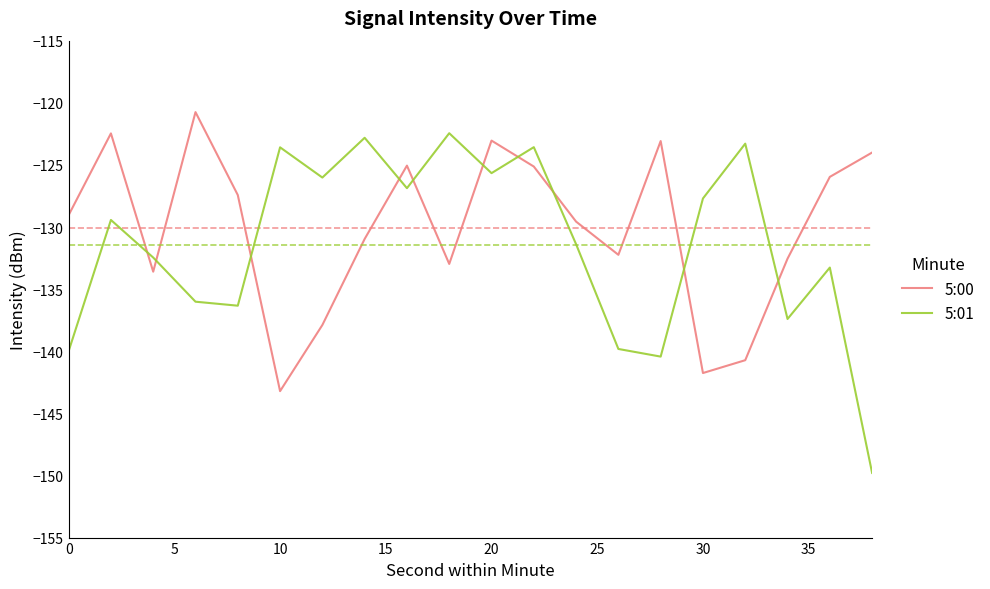

Rank the series by their maximum value, from highest to lowest.

5:00, 5:01